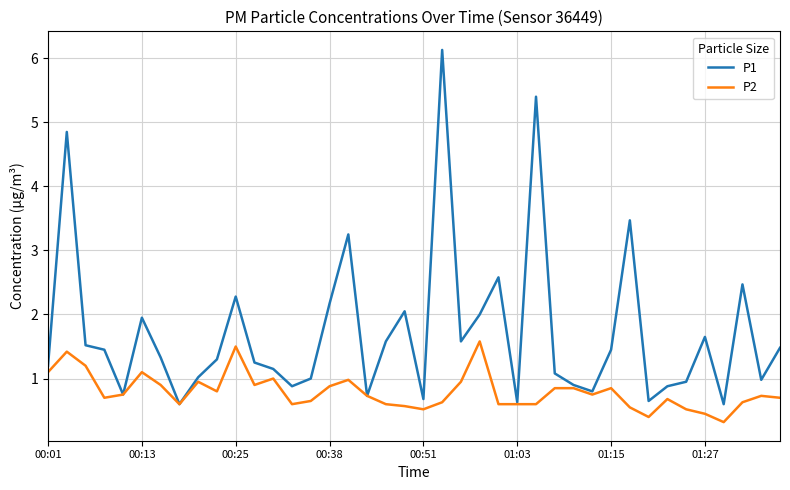

What is the greatest value displayed?

6.1